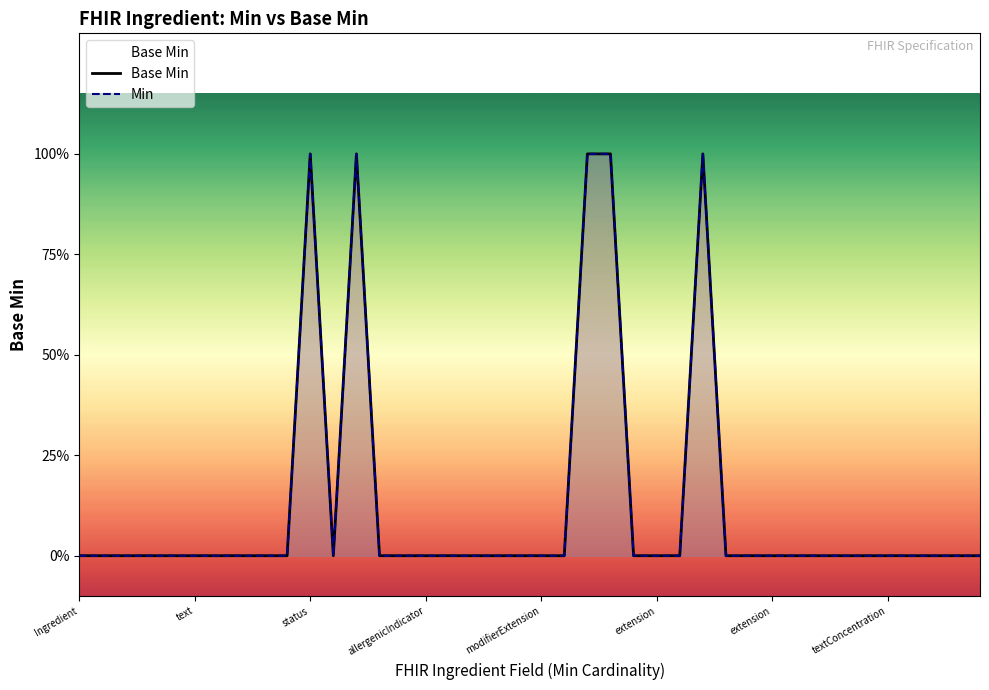

Is the value of Min at allergenicIndicator greater than the value of Base Min at 12?

No